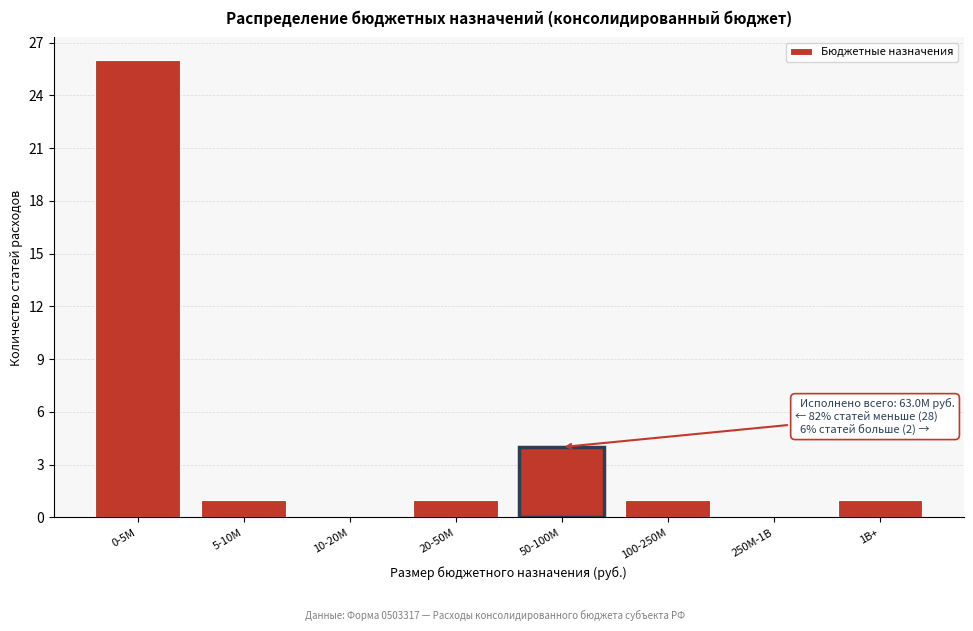

Reading left to right, transcribe all the data shown in this chart.

0-5M=26	5-10M=1	10-20M=0	20-50M=1	50-100M=4	100-250M=1	250M-1B=0	1B+=1